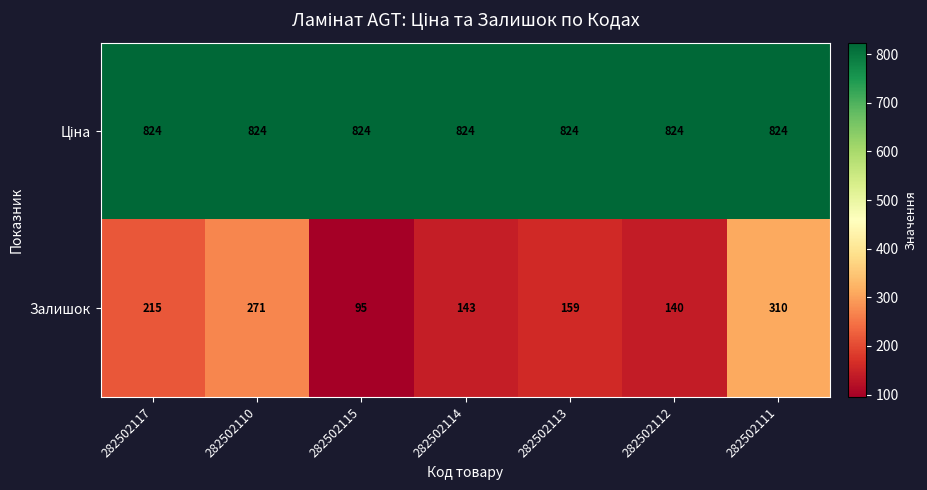

What is the difference between the maximum and minimum values in the Залишок series?

215